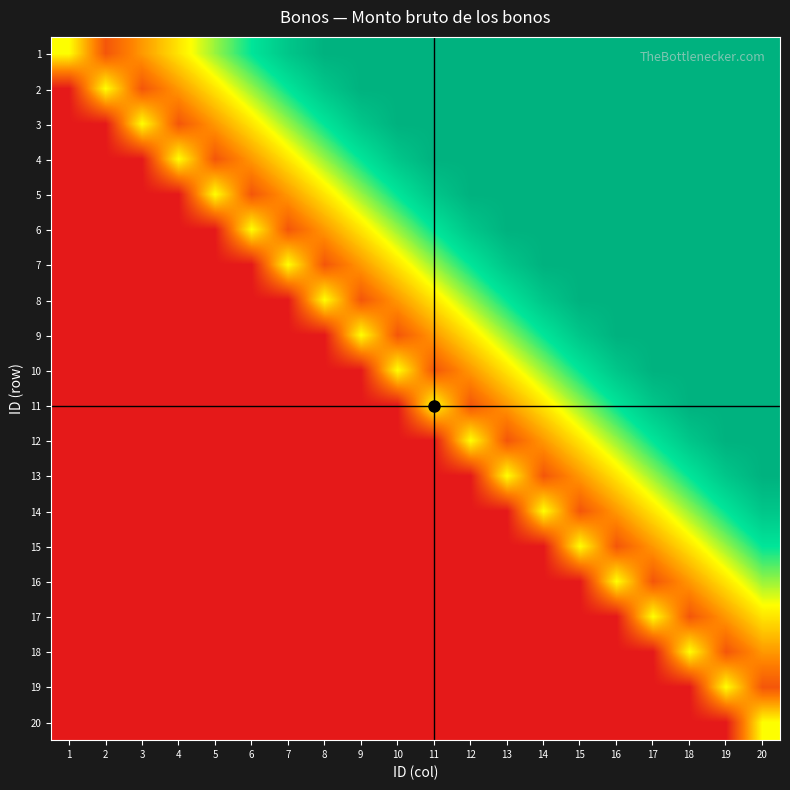

Reading left to right, list all the values displayed in this chart.

1: 1=0.5	2=0.2	3=0.3	4=0.4	5=0.6	6=0.8	7=0.9	8=1.0	9=1.0	10=1.0	11=1.0	12=1.0	13=1.0	14=1.0	15=1.0	16=1.0	17=1.0	18=1.0	19=1.0	20=1.0
2: 1=0.0	2=0.5	3=0.2	4=0.3	5=0.4	6=0.6	7=0.8	8=0.9	9=1.0	10=1.0	11=1.0	12=1.0	13=1.0	14=1.0	15=1.0	16=1.0	17=1.0	18=1.0	19=1.0	20=1.0
3: 1=0.0	2=0.0	3=0.5	4=0.2	5=0.3	6=0.4	7=0.6	8=0.8	9=0.9	10=1.0	11=1.0	12=1.0	13=1.0	14=1.0	15=1.0	16=1.0	17=1.0	18=1.0	19=1.0	20=1.0
4: 1=0.0	2=0.0	3=0.0	4=0.5	5=0.2	6=0.3	7=0.4	8=0.6	9=0.8	10=0.9	11=1.0	12=1.0	13=1.0	14=1.0	15=1.0	16=1.0	17=1.0	18=1.0	19=1.0	20=1.0
5: 1=0.0	2=0.0	3=0.0	4=0.0	5=0.5	6=0.2	7=0.3	8=0.4	9=0.6	10=0.8	11=0.9	12=1.0	13=1.0	14=1.0	15=1.0	16=1.0	17=1.0	18=1.0	19=1.0	20=1.0
6: 1=0.0	2=0.0	3=0.0	4=0.0	5=0.0	6=0.5	7=0.2	8=0.3	9=0.4	10=0.6	11=0.8	12=0.9	13=1.0	14=1.0	15=1.0	16=1.0	17=1.0	18=1.0	19=1.0	20=1.0
7: 1=0.0	2=0.0	3=0.0	4=0.0	5=0.0	6=0.0	7=0.5	8=0.2	9=0.3	10=0.4	11=0.6	12=0.8	13=0.9	14=1.0	15=1.0	16=1.0	17=1.0	18=1.0	19=1.0	20=1.0
8: 1=0.0	2=0.0	3=0.0	4=0.0	5=0.0	6=0.0	7=0.0	8=0.5	9=0.2	10=0.3	11=0.4	12=0.6	13=0.8	14=0.9	15=1.0	16=1.0	17=1.0	18=1.0	19=1.0	20=1.0
9: 1=0.0	2=0.0	3=0.0	4=0.0	5=0.0	6=0.0	7=0.0	8=0.0	9=0.5	10=0.2	11=0.3	12=0.4	13=0.6	14=0.8	15=0.9	16=1.0	17=1.0	18=1.0	19=1.0	20=1.0
10: 1=0.0	2=0.0	3=0.0	4=0.0	5=0.0	6=0.0	7=0.0	8=0.0	9=0.0	10=0.5	11=0.2	12=0.3	13=0.4	14=0.6	15=0.8	16=0.9	17=1.0	18=1.0	19=1.0	20=1.0
11: 1=0.0	2=0.0	3=0.0	4=0.0	5=0.0	6=0.0	7=0.0	8=0.0	9=0.0	10=0.0	11=0.5	12=0.2	13=0.3	14=0.4	15=0.6	16=0.8	17=0.9	18=1.0	19=1.0	20=1.0
12: 1=0.0	2=0.0	3=0.0	4=0.0	5=0.0	6=0.0	7=0.0	8=0.0	9=0.0	10=0.0	11=0.0	12=0.5	13=0.2	14=0.3	15=0.4	16=0.6	17=0.8	18=0.9	19=1.0	20=1.0
13: 1=0.0	2=0.0	3=0.0	4=0.0	5=0.0	6=0.0	7=0.0	8=0.0	9=0.0	10=0.0	11=0.0	12=0.0	13=0.5	14=0.2	15=0.3	16=0.4	17=0.6	18=0.8	19=0.9	20=1.0
14: 1=0.0	2=0.0	3=0.0	4=0.0	5=0.0	6=0.0	7=0.0	8=0.0	9=0.0	10=0.0	11=0.0	12=0.0	13=0.0	14=0.5	15=0.2	16=0.3	17=0.4	18=0.6	19=0.8	20=0.9
15: 1=0.0	2=0.0	3=0.0	4=0.0	5=0.0	6=0.0	7=0.0	8=0.0	9=0.0	10=0.0	11=0.0	12=0.0	13=0.0	14=0.0	15=0.5	16=0.2	17=0.3	18=0.4	19=0.6	20=0.8
16: 1=0.0	2=0.0	3=0.0	4=0.0	5=0.0	6=0.0	7=0.0	8=0.0	9=0.0	10=0.0	11=0.0	12=0.0	13=0.0	14=0.0	15=0.0	16=0.5	17=0.2	18=0.3	19=0.4	20=0.6
17: 1=0.0	2=0.0	3=0.0	4=0.0	5=0.0	6=0.0	7=0.0	8=0.0	9=0.0	10=0.0	11=0.0	12=0.0	13=0.0	14=0.0	15=0.0	16=0.0	17=0.5	18=0.2	19=0.3	20=0.4
18: 1=0.0	2=0.0	3=0.0	4=0.0	5=0.0	6=0.0	7=0.0	8=0.0	9=0.0	10=0.0	11=0.0	12=0.0	13=0.0	14=0.0	15=0.0	16=0.0	17=0.0	18=0.5	19=0.2	20=0.3
19: 1=0.0	2=0.0	3=0.0	4=0.0	5=0.0	6=0.0	7=0.0	8=0.0	9=0.0	10=0.0	11=0.0	12=0.0	13=0.0	14=0.0	15=0.0	16=0.0	17=0.0	18=0.0	19=0.5	20=0.2
20: 1=0.0	2=0.0	3=0.0	4=0.0	5=0.0	6=0.0	7=0.0	8=0.0	9=0.0	10=0.0	11=0.0	12=0.0	13=0.0	14=0.0	15=0.0	16=0.0	17=0.0	18=0.0	19=0.0	20=0.5